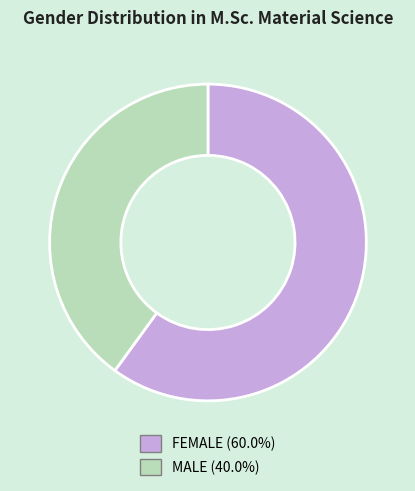

Rank the categories by value from highest to lowest.

FEMALE, MALE